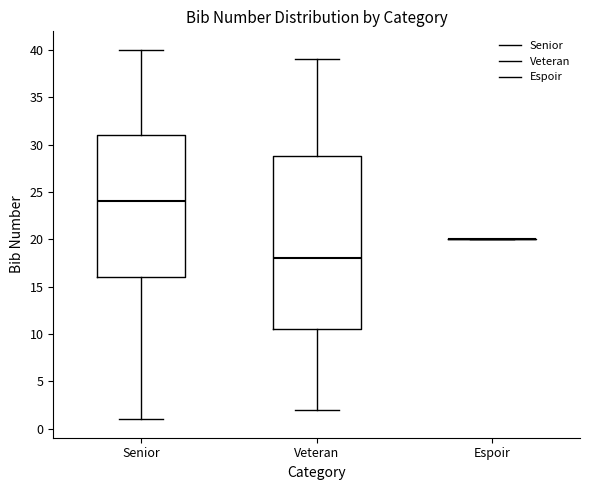

Reading left to right, read every box against the y-axis: the position of its median line, the range the box covers, and the ends of its whiskers. The values are not printed on the chart, so give them approximately, as read against the axis.

Senior: median 24.0, box 16.0 to 31.0, whiskers 1.0 to 40.0
Veteran: median 18.0, box 10.5 to 29.0, whiskers 2.0 to 39.0
Espoir: box collapsed to a line at 20.0, whiskers 20.0 to 20.0